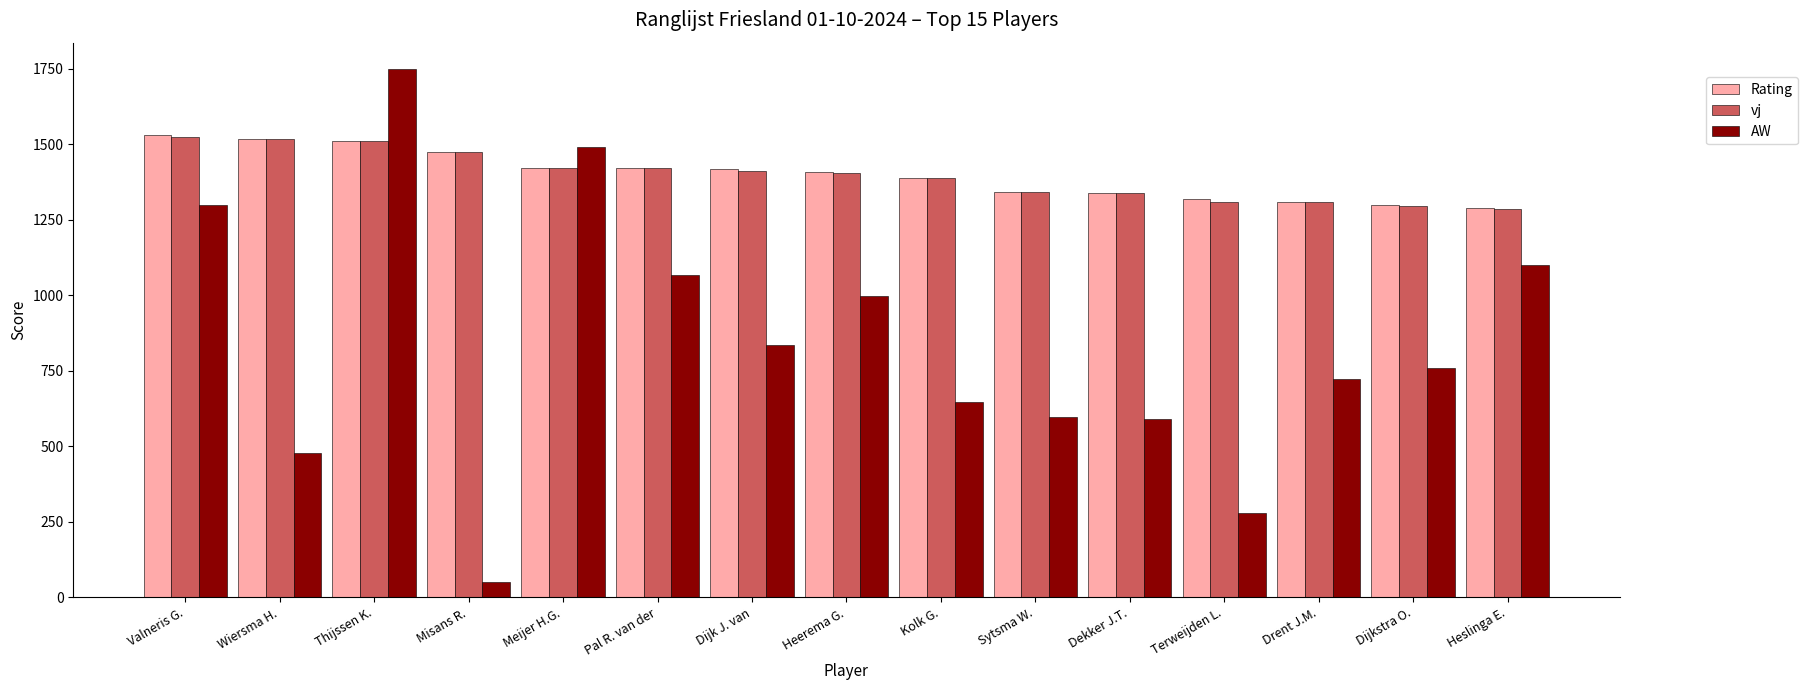

At which category is the sum across all series the highest?

Thijssen K.